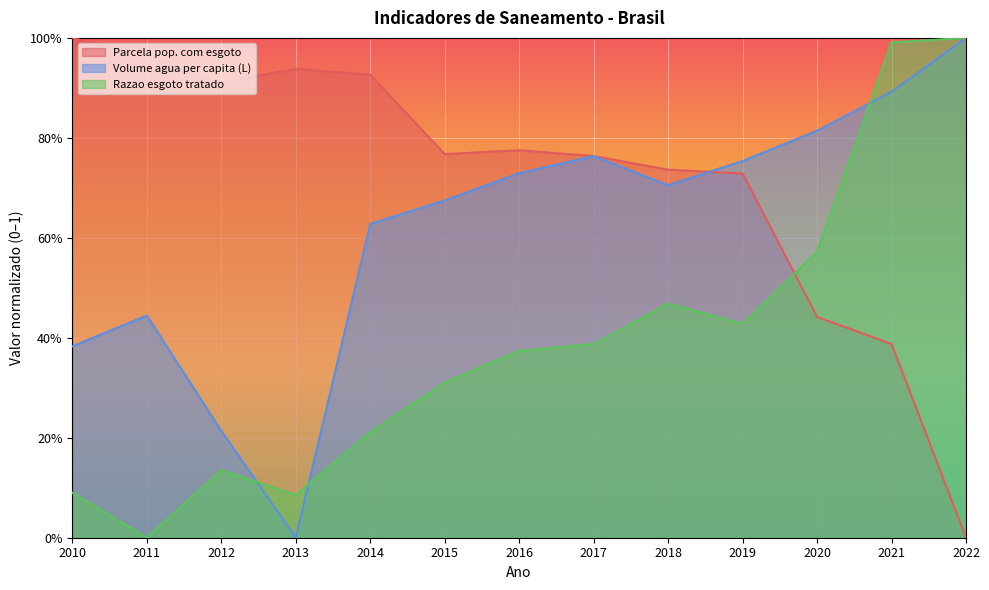

What is the value of the Volume agua per capita (L) point at the 12th from the left?

0.9